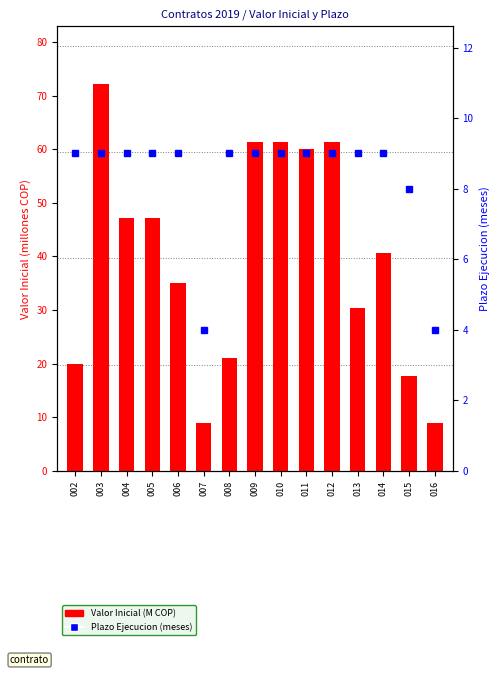

True or false: Valor Inicial (M COP) has a value of 17.8 at 015.

True